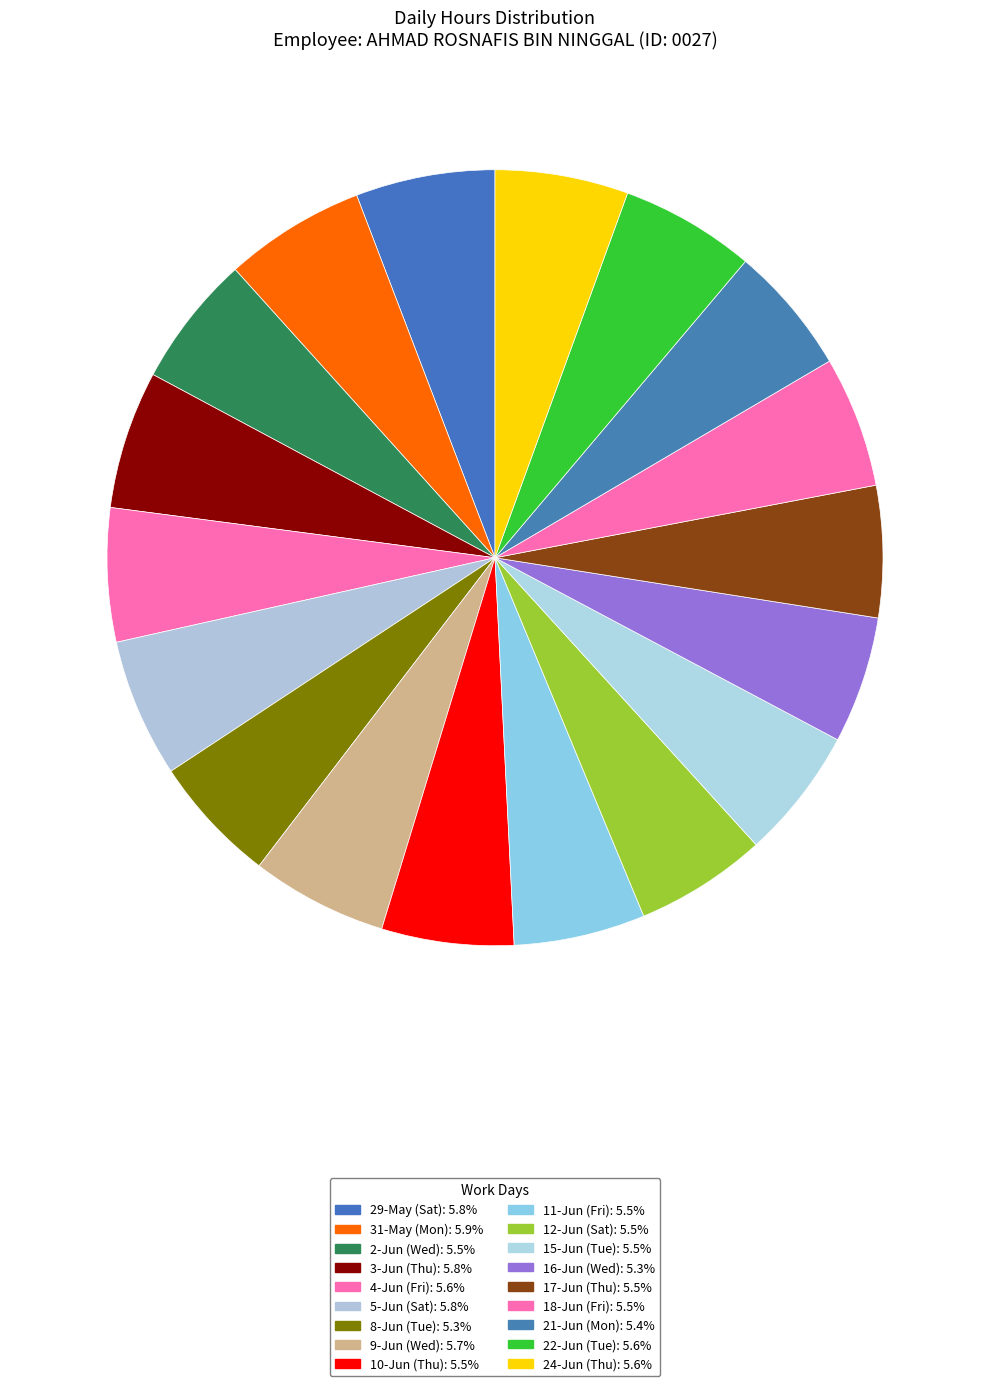

To the nearest percent, what is the average slice percentage?

6%